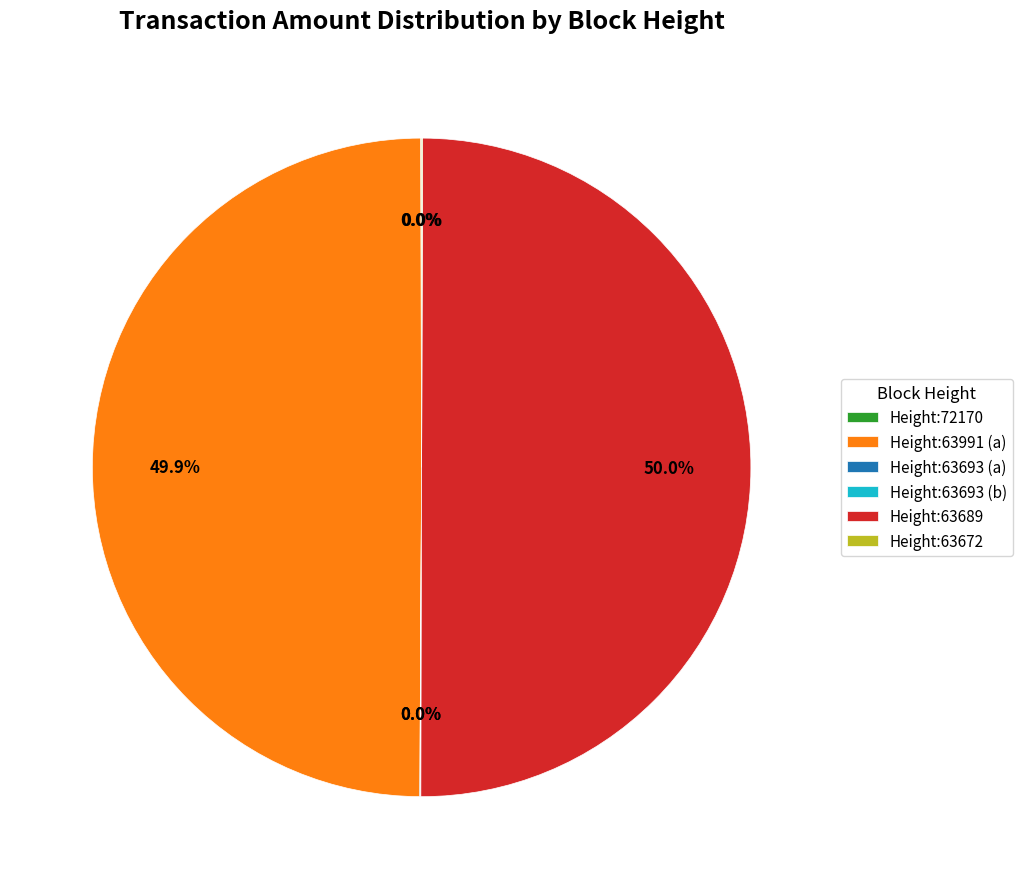

Which slice is the largest?

63689